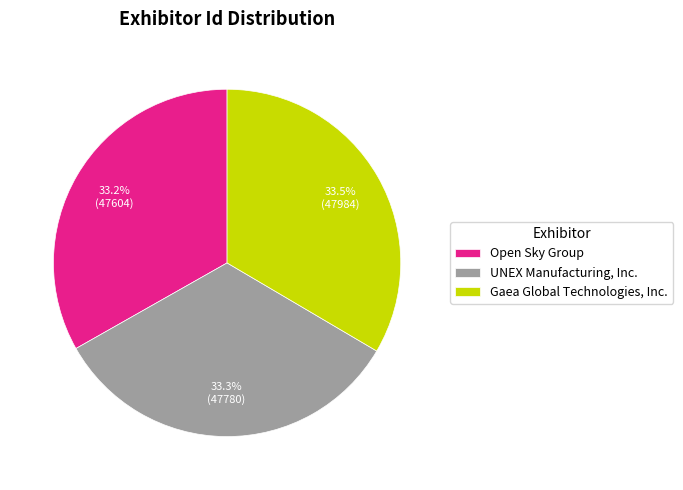

Rank the categories by value from lowest to highest.

Open Sky Group, UNEX Manufacturing, Inc., Gaea Global Technologies, Inc.